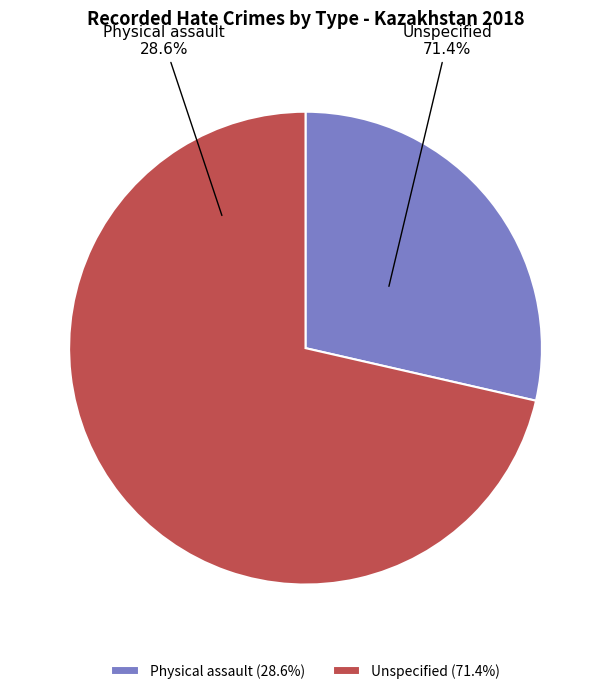

How many slices are in this pie chart?

2